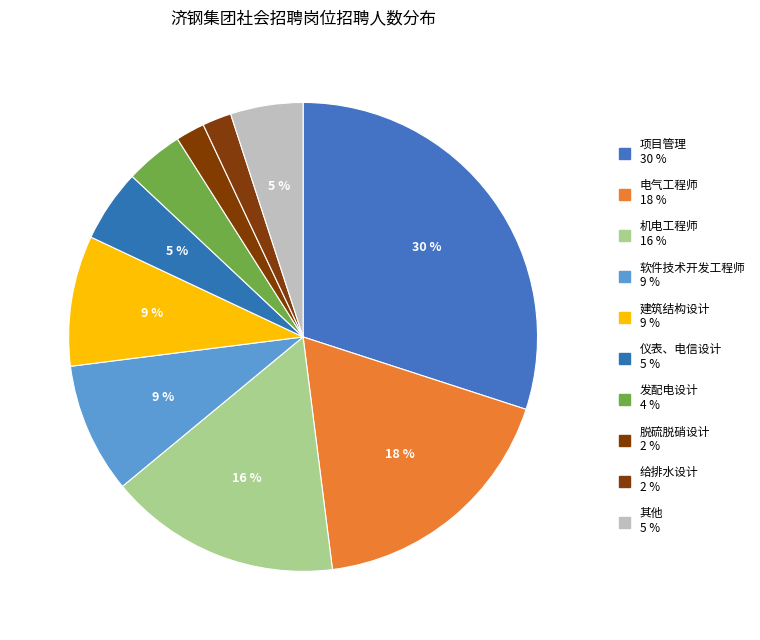

How many slices are in this pie chart?

10